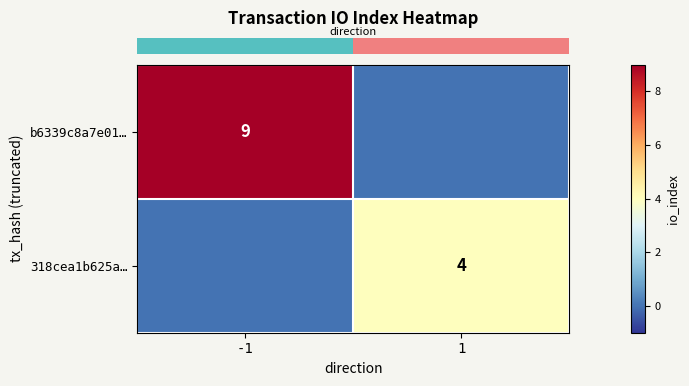

Which series has the largest range (max minus min)?

row_0